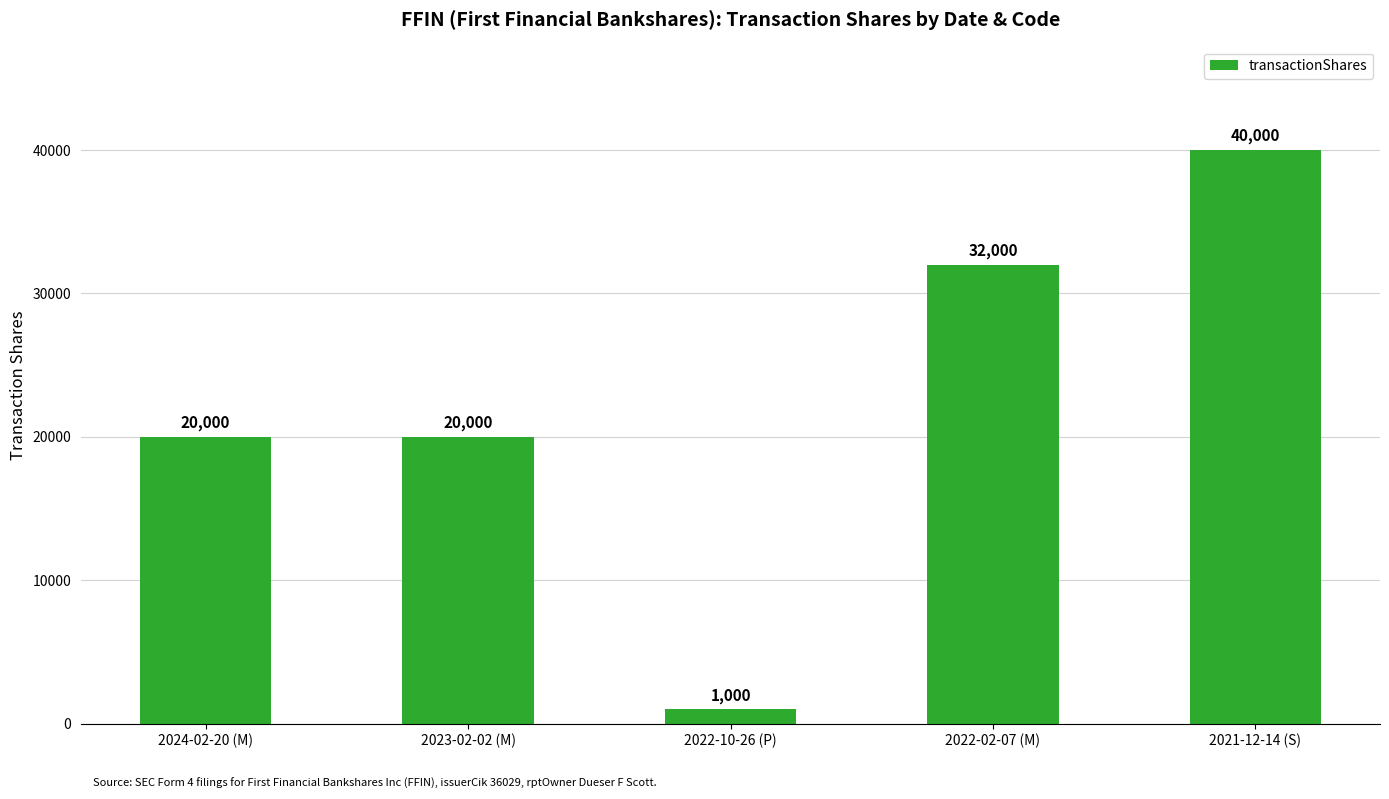

The value at 2022-02-07 (M) is 32000. True or false?

True